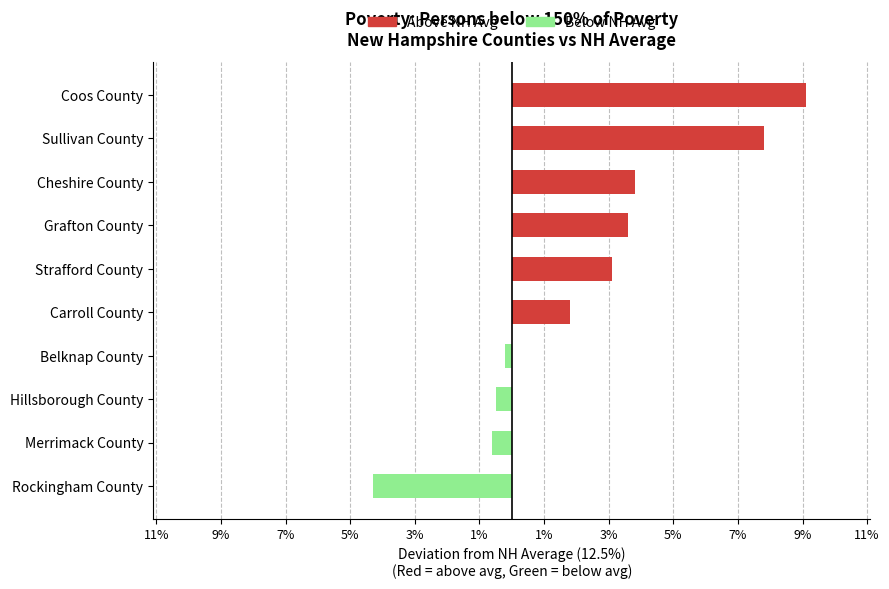

How many values in the Above NH Avg series are below 3?

5